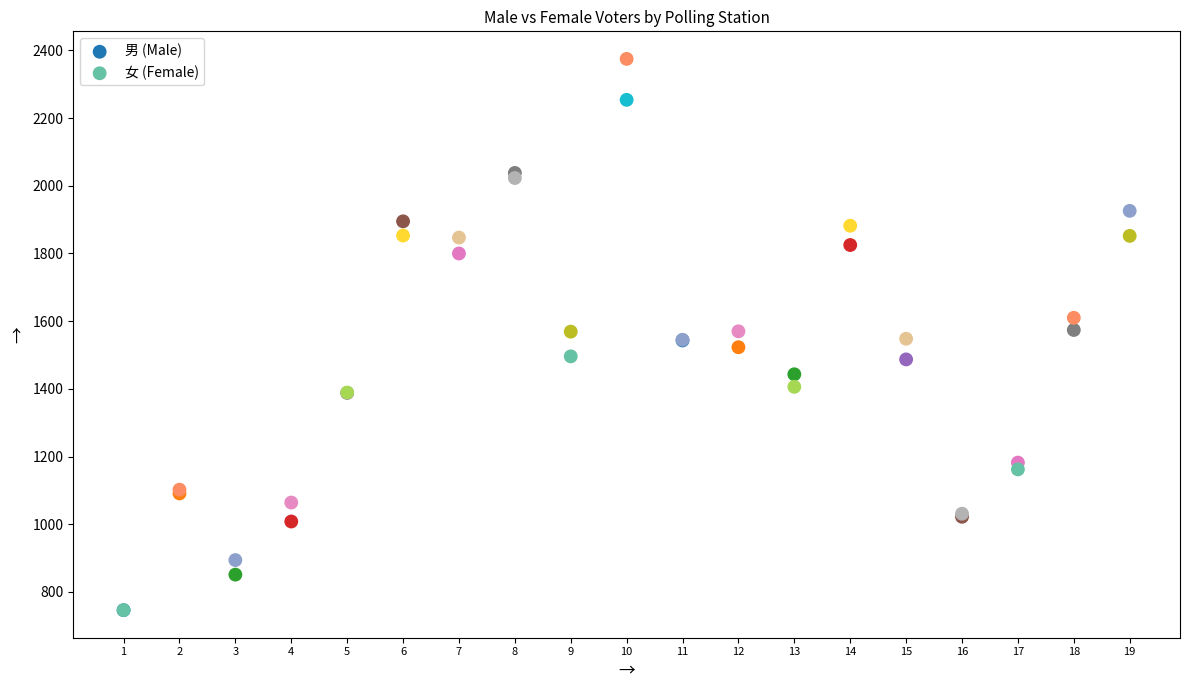

What are all the series names shown in the legend?

男 (Male), 女 (Female)